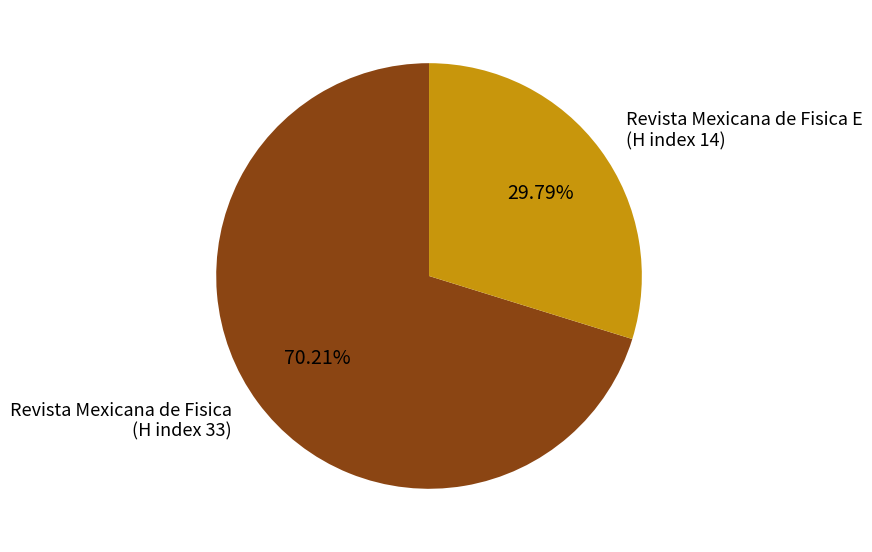

Rank the categories by value from highest to lowest.

Revista Mexicana de Fisica (H index 33), Revista Mexicana de Fisica E (H index 14)